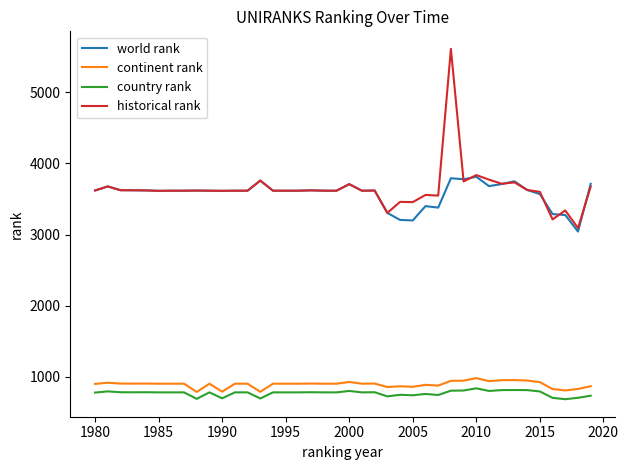

What is the greatest value displayed?

5610.0